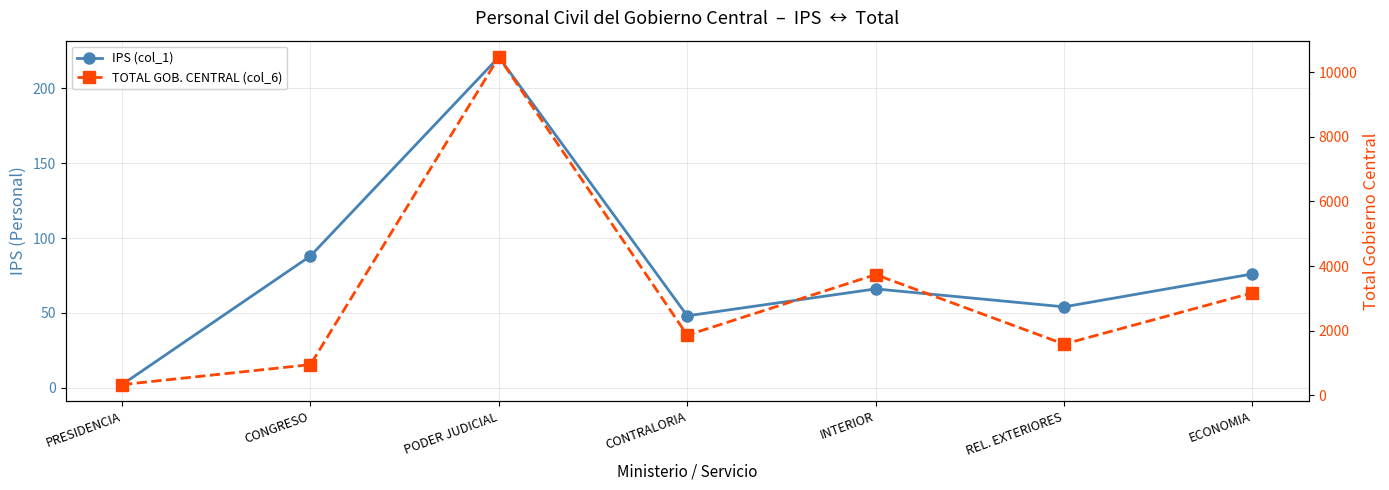

What is the lowest value of the IPS (col_1) series?

2